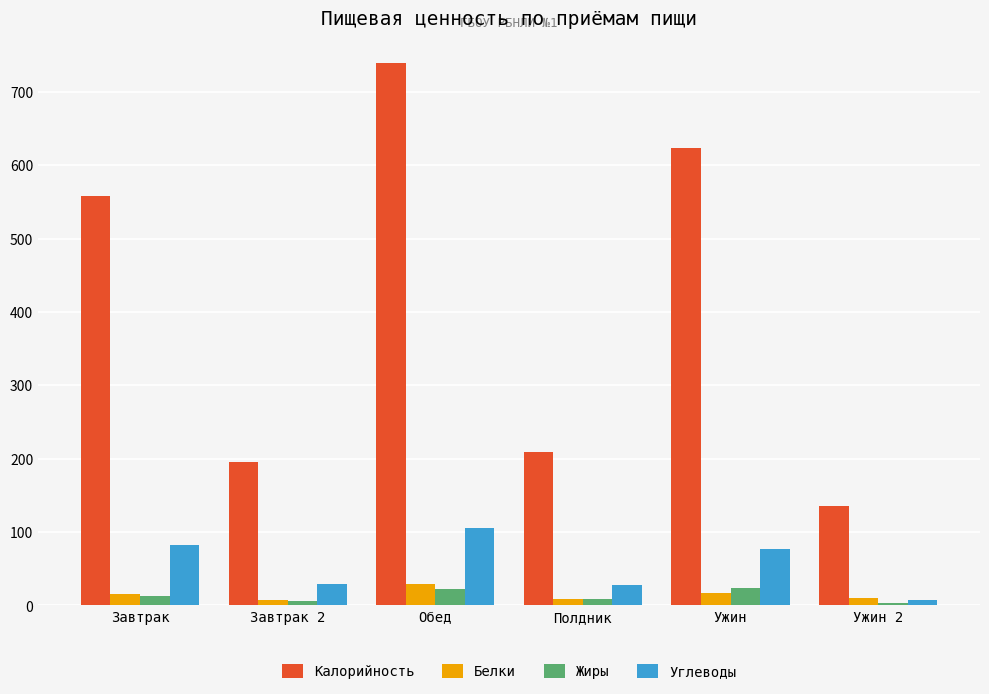

Are the bars horizontal?

No